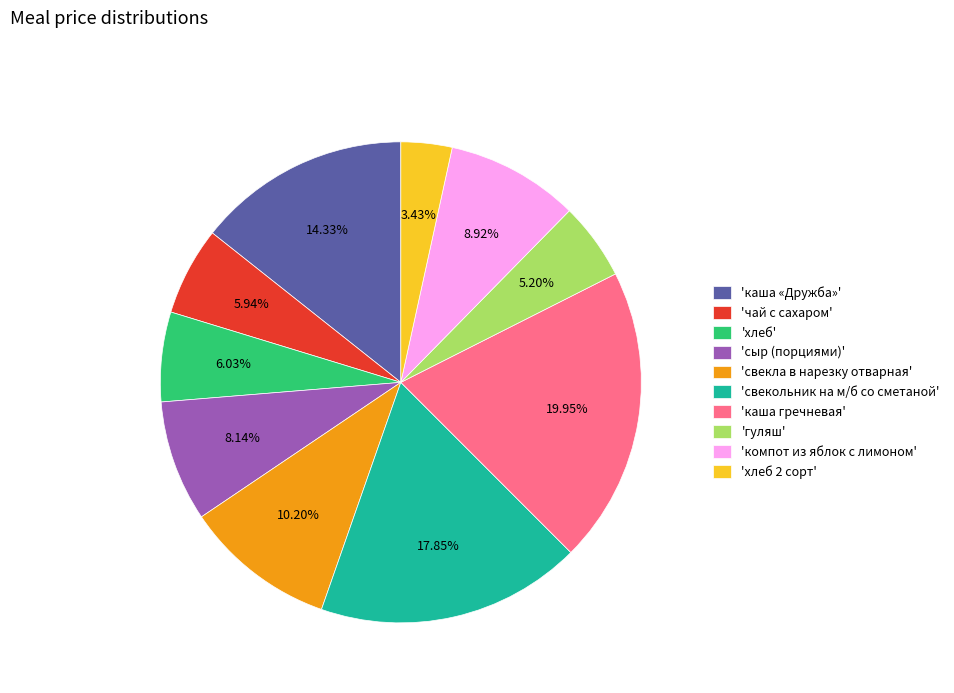

Does 'каша гречневая' represent more than half of the total?

No